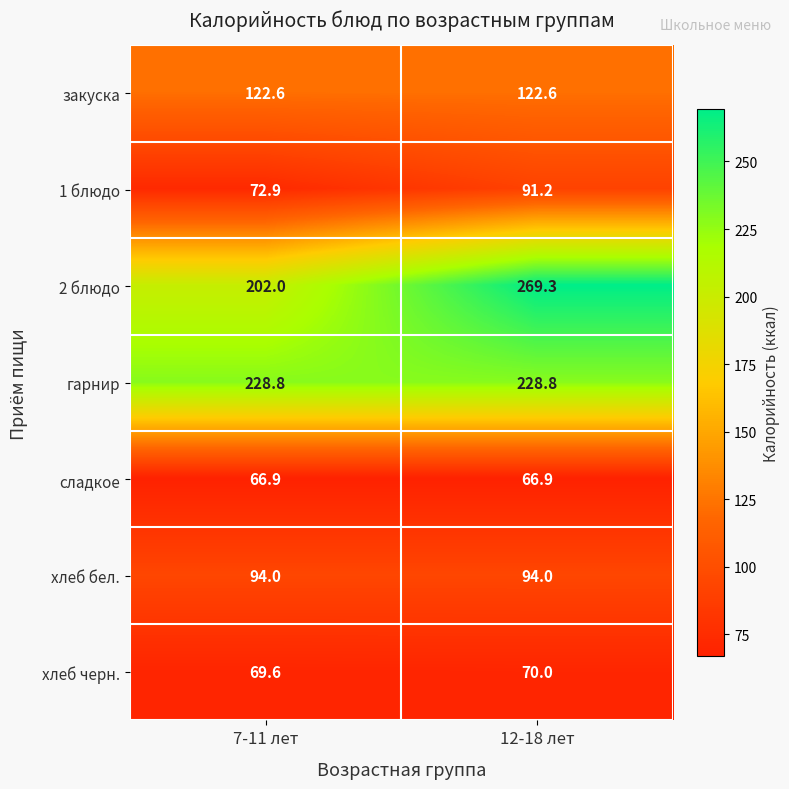

At how many categories does at least one series exceed 168?

2